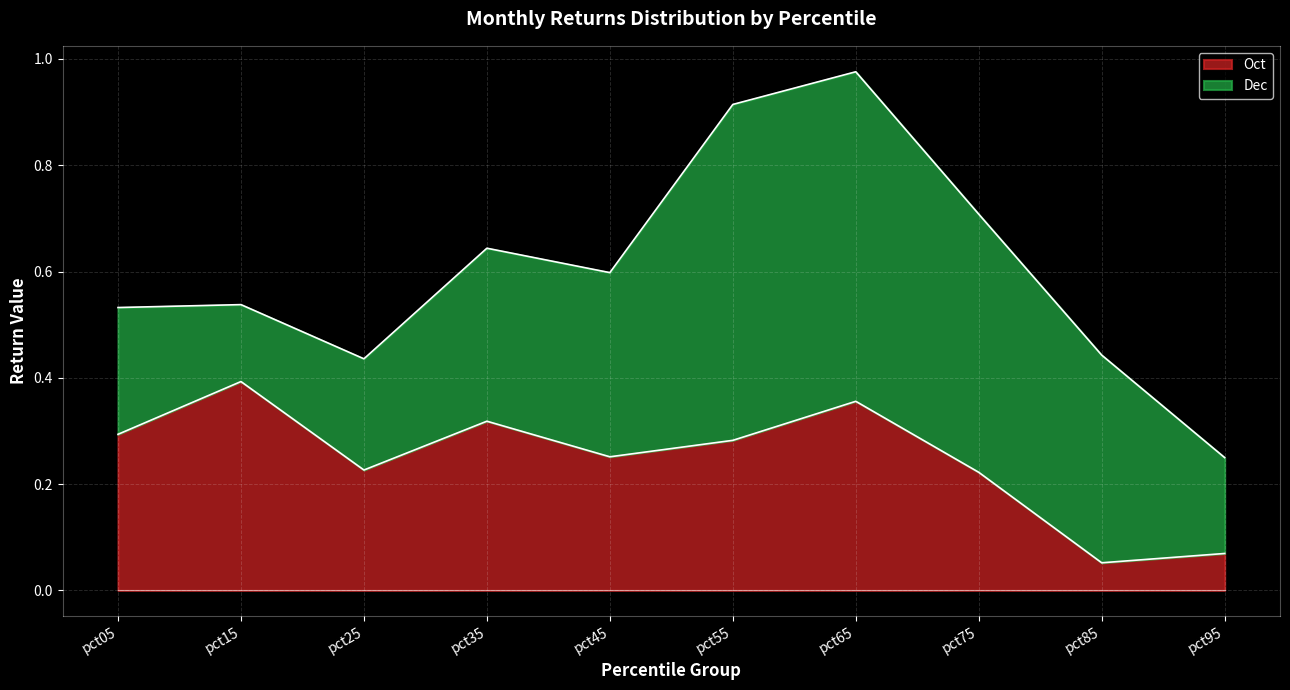

Is it true that the value at pct45 is 0.3?

True